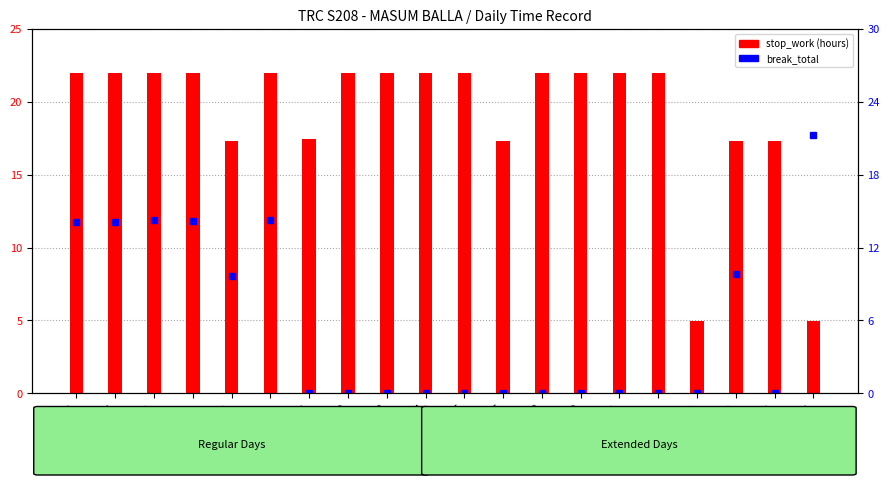

Which series has the largest total across all categories?

stop_work (hours)